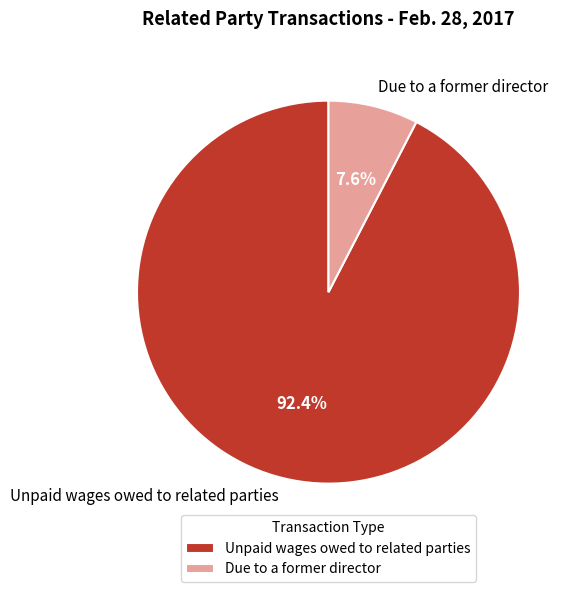

Is the sum of Unpaid wages owed to related parties and Due to a former director greater than half?

Yes